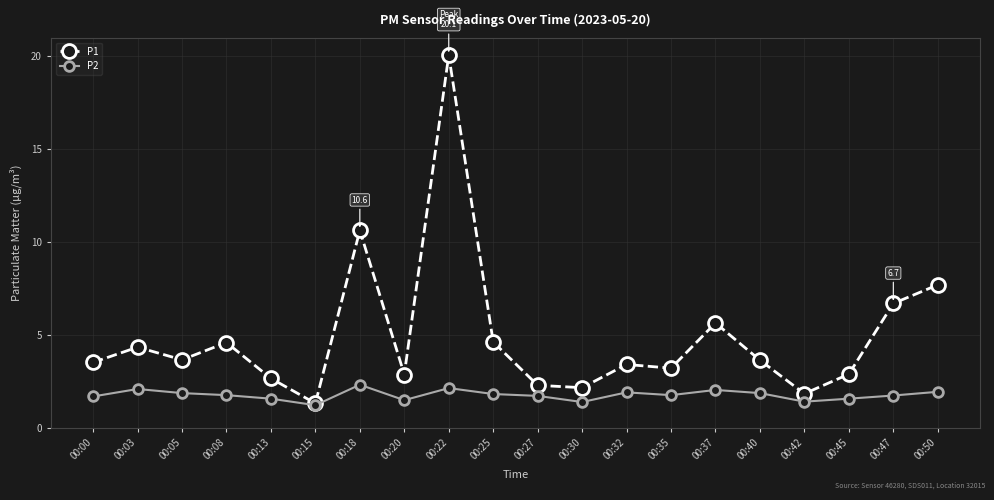

What is the difference between the maximum and minimum values in the P1 series?

18.7